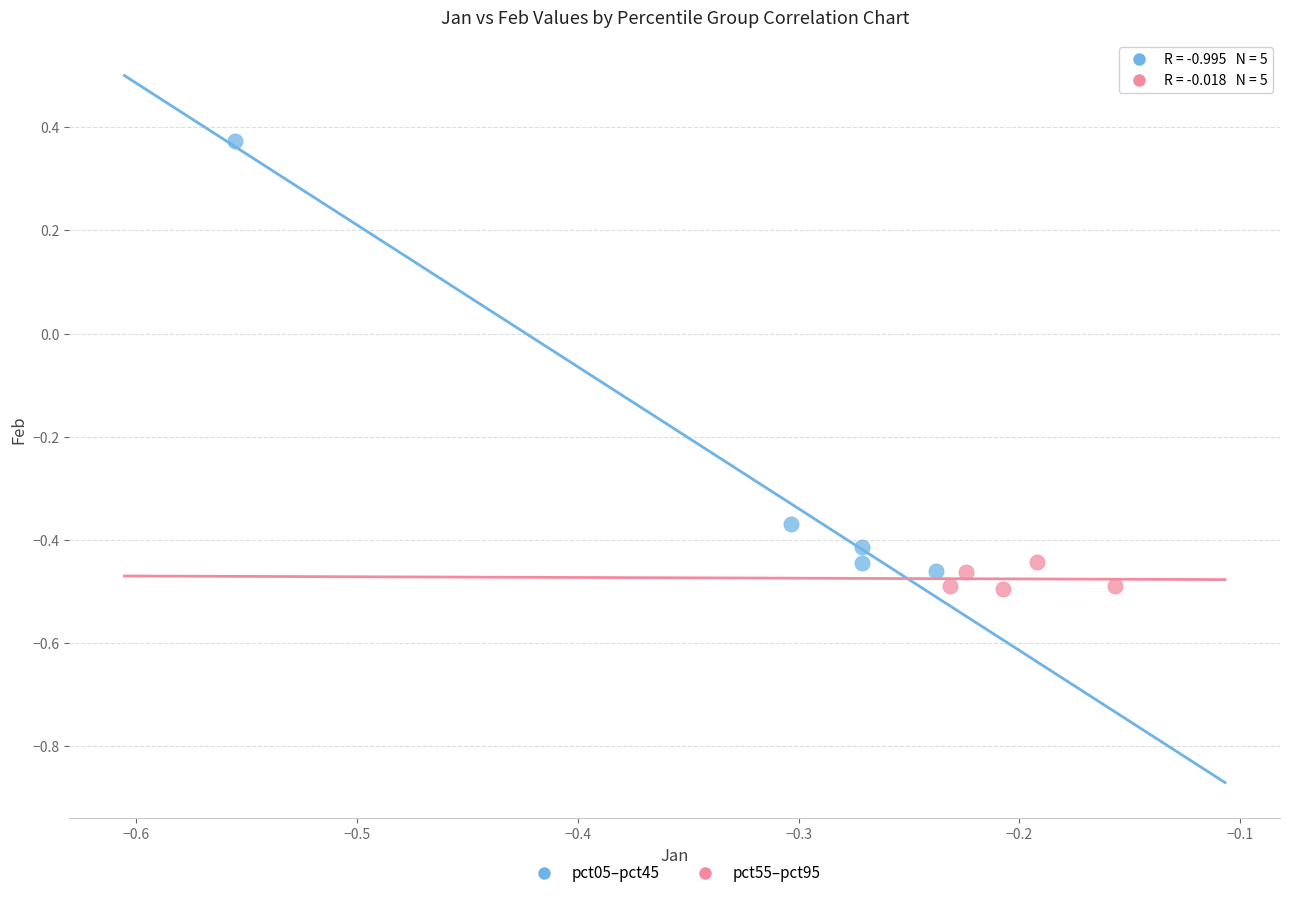

Which series reaches the maximum Y coordinate?

pct05–pct45